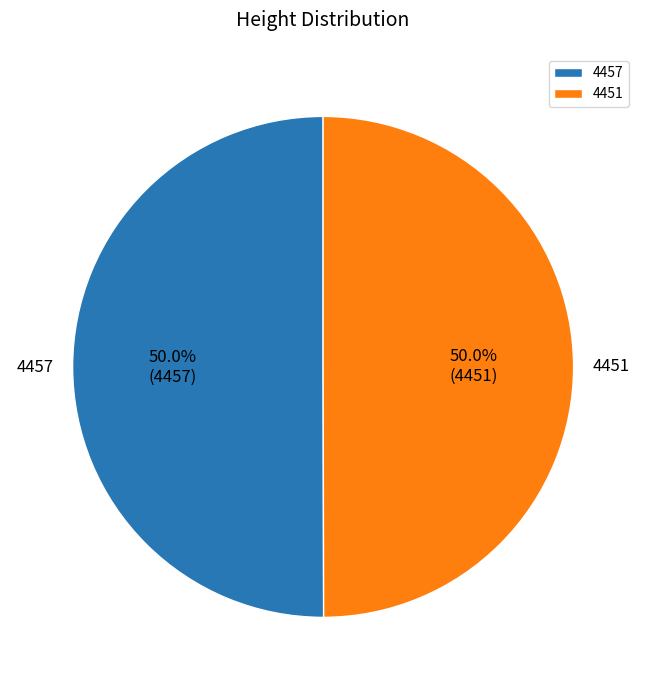

Approximately how many times larger is the value at 4451 compared to 4457?

1.0